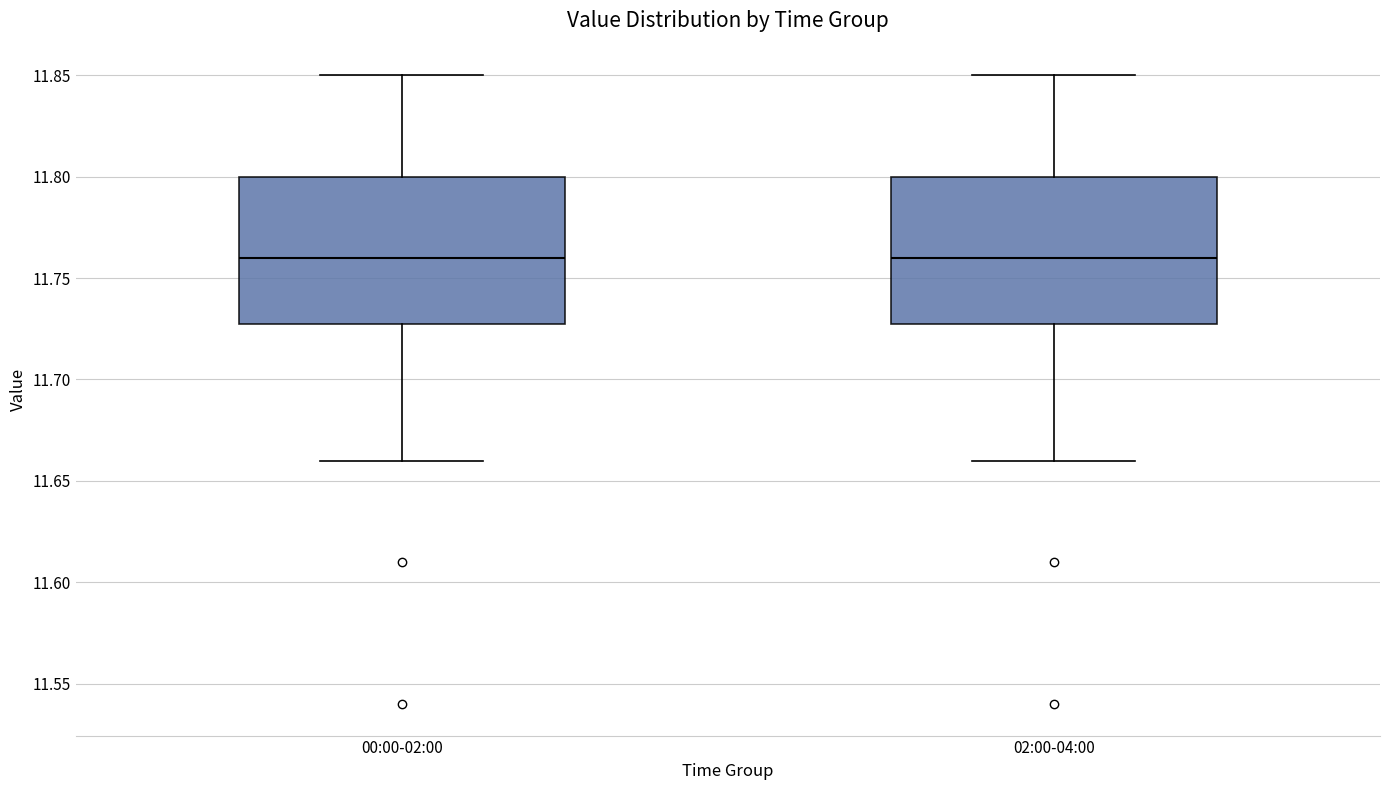

Reading left to right, read every box against the y-axis: the position of its median line, the range the box covers, and the ends of its whiskers. The values are not printed on the chart, so give them approximately, as read against the axis.

00:00-02:00: median 11.76, box 11.73 to 11.80, whiskers 11.66 to 11.85
02:00-04:00: median 11.76, box 11.73 to 11.80, whiskers 11.66 to 11.85